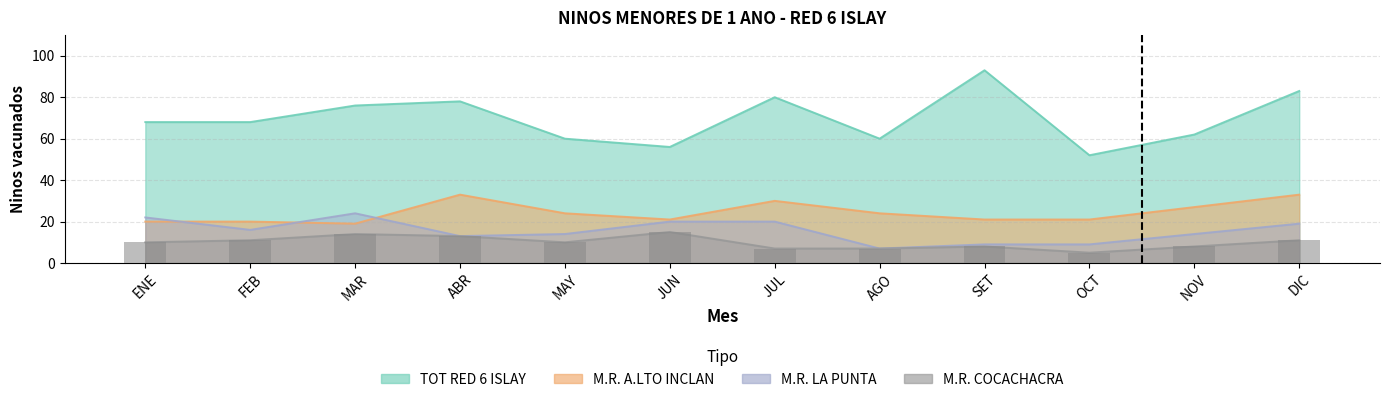

What is the highest value of the M.R. LA PUNTA series?

24